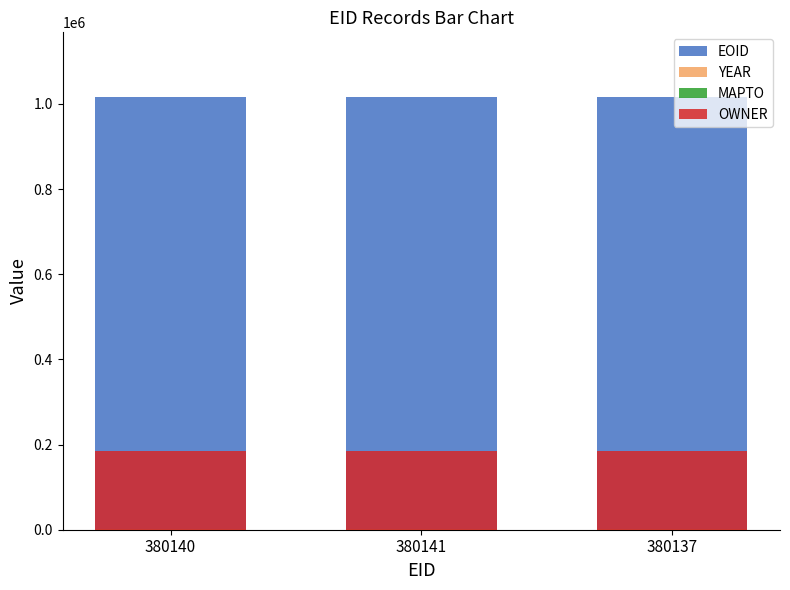

How many distinct data groups are displayed?

4